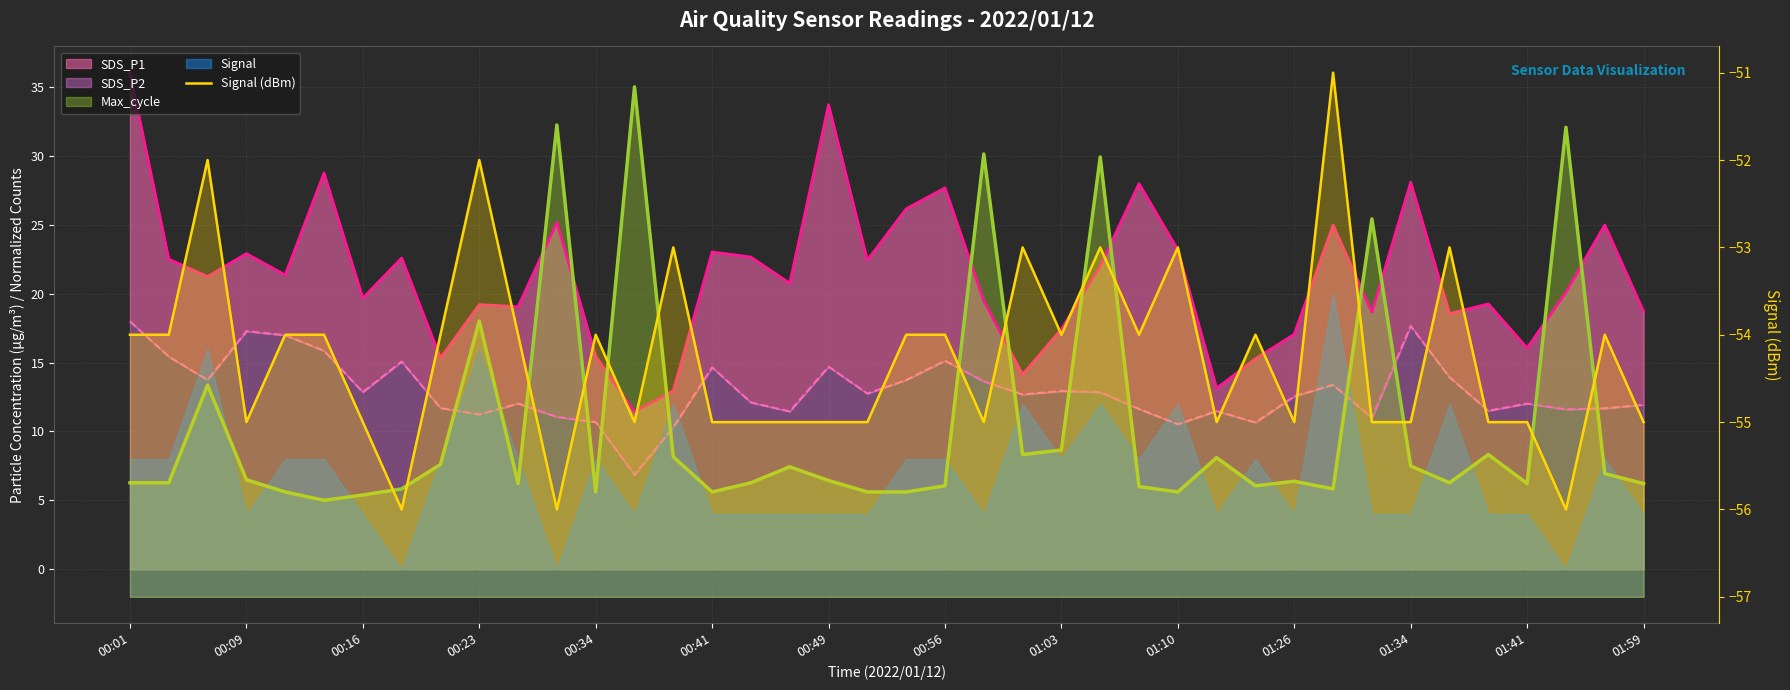

How many interior local peaks (higher than both neighbors) does the data have?

11